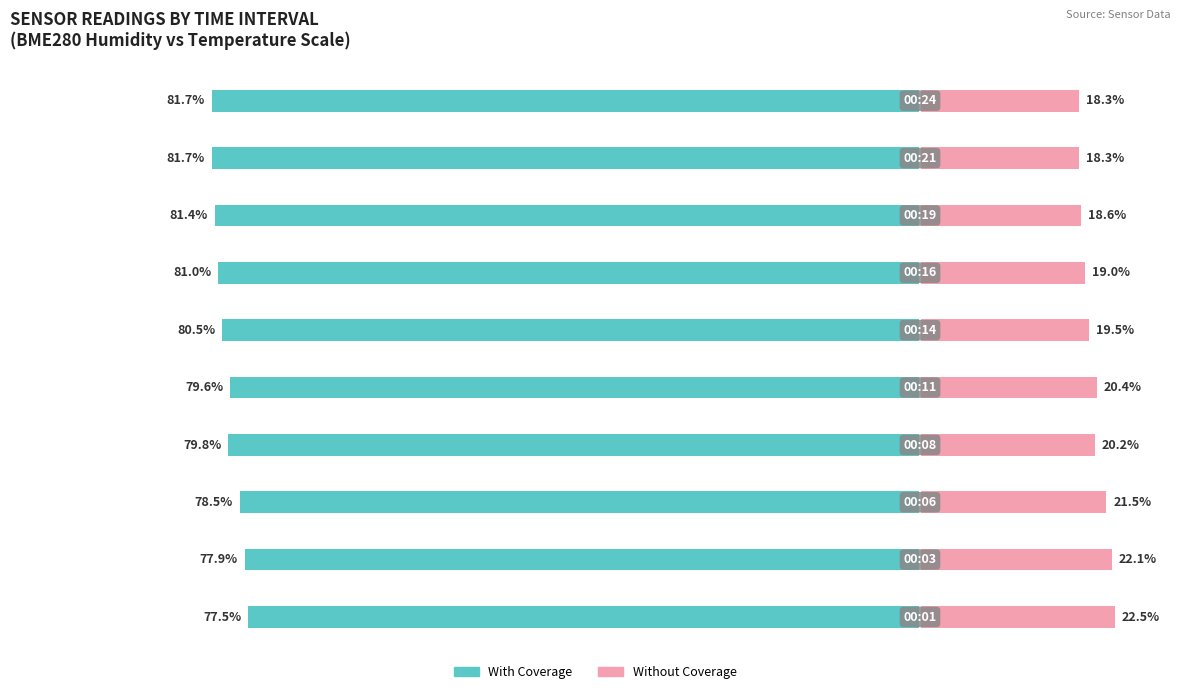

Reading left to right, extract all data points from this chart.

With Coverage: 0=-77.5	1=-77.9	2=-78.5	3=-79.8	4=-79.6	5=-80.5	6=-81.0	7=-81.4	8=-81.7	9=-81.7
Without Coverage: 0=22.5	1=22.1	2=21.5	3=20.2	4=20.4	5=19.5	6=19.0	7=18.6	8=18.3	9=18.3